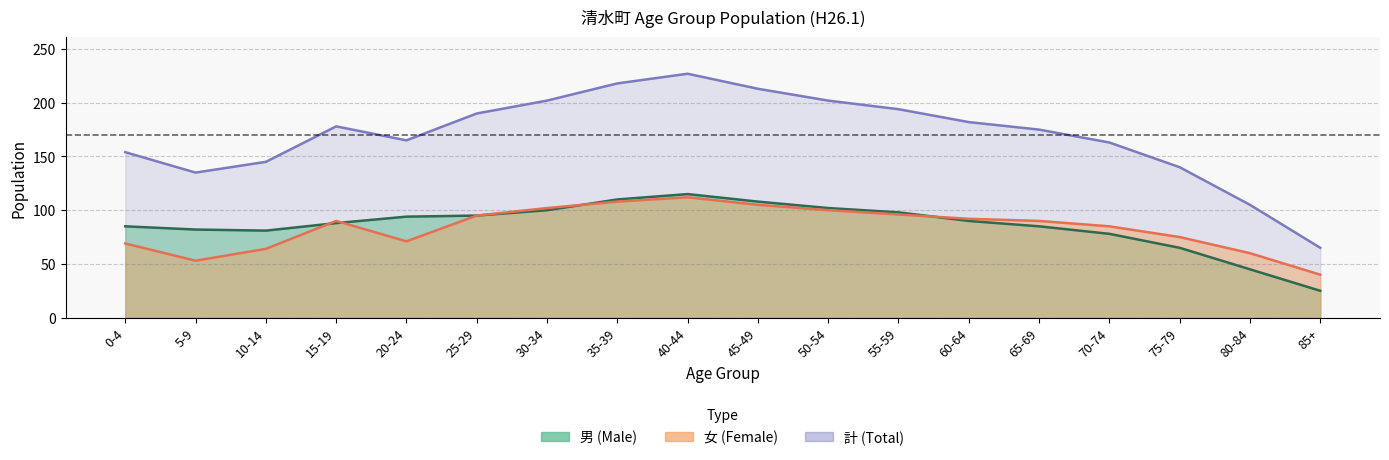

At which label does female reach its peak?

40-44